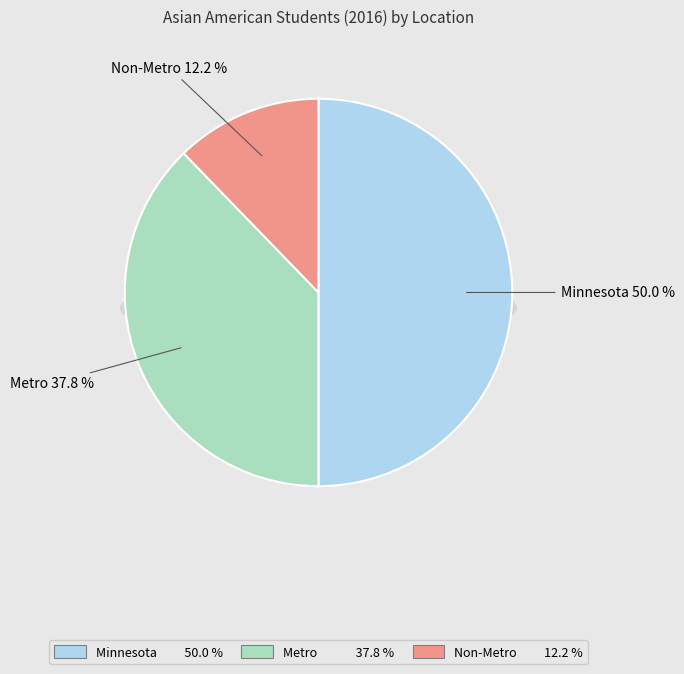

To the nearest percent, what is the difference between the Non-Metro and Minnesota slice percentages?

38%